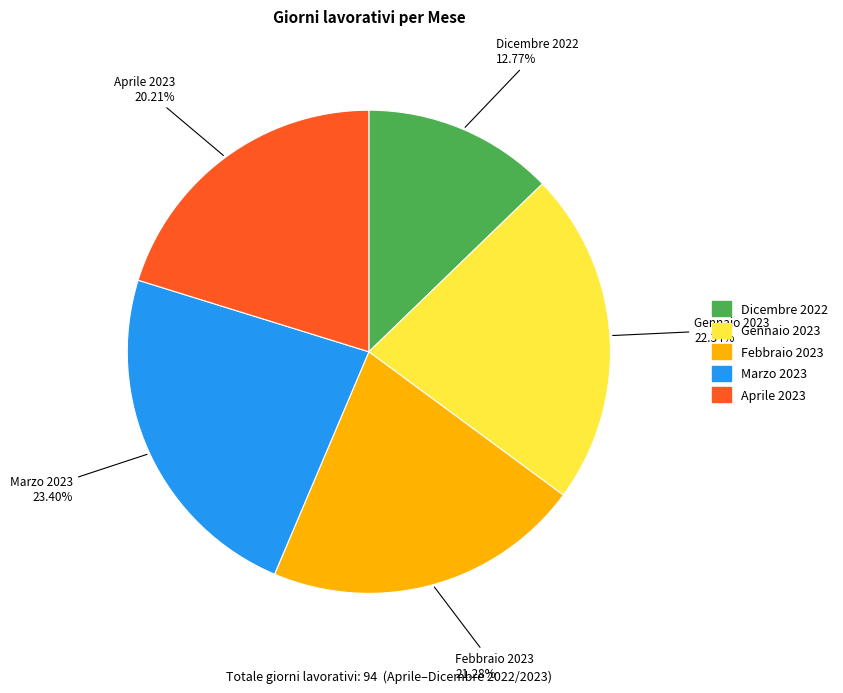

To the nearest percent, what percentage of the pie is Febbraio 2023?

21%